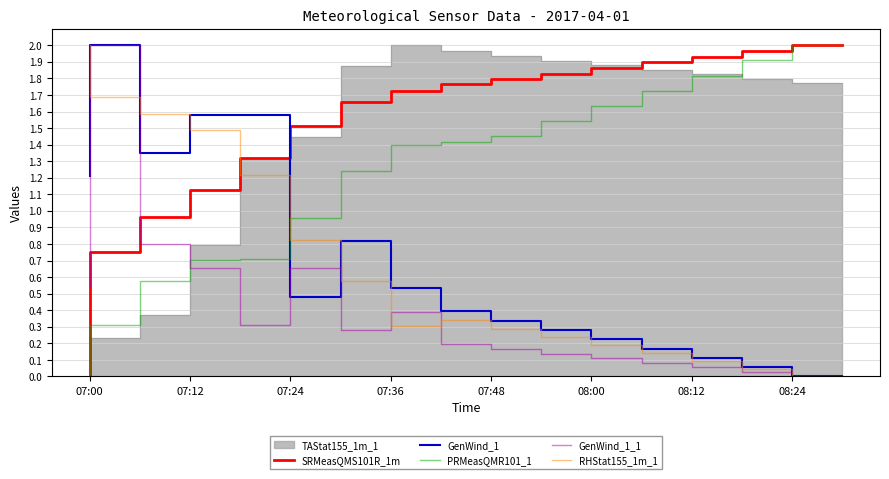

At how many categories does at least one series exceed 0?

16